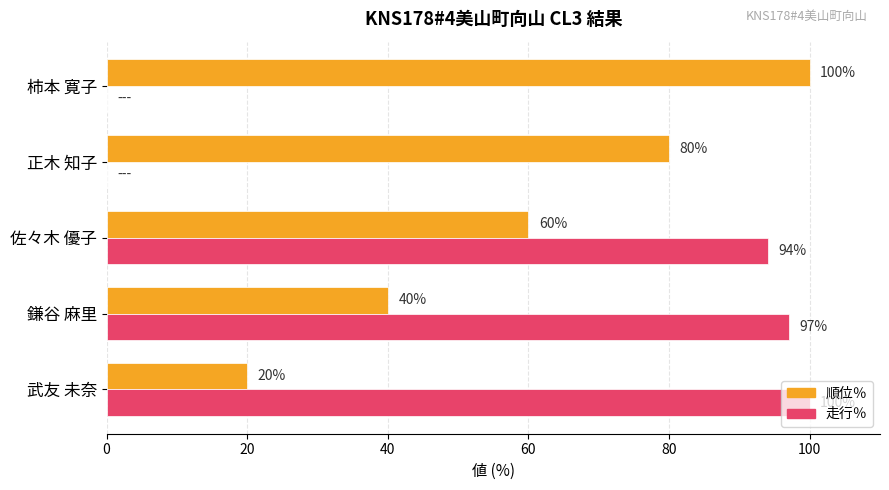

What is the sum of the 走行％ values at 佐々木 優子 and 鎌谷 麻里?

191